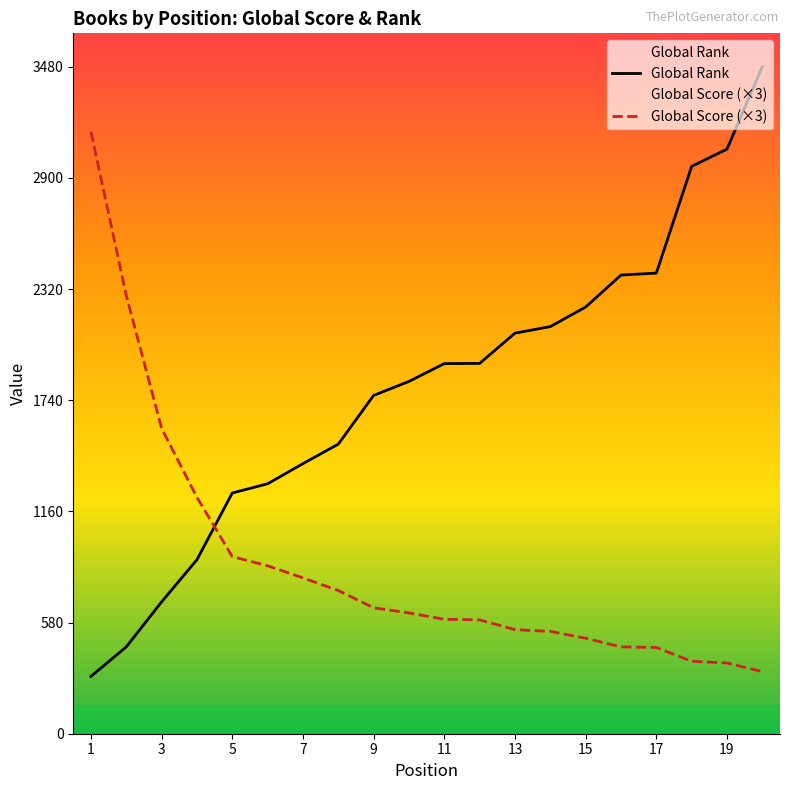

Where is Global Score (×3) nearest to the value 1732?

3